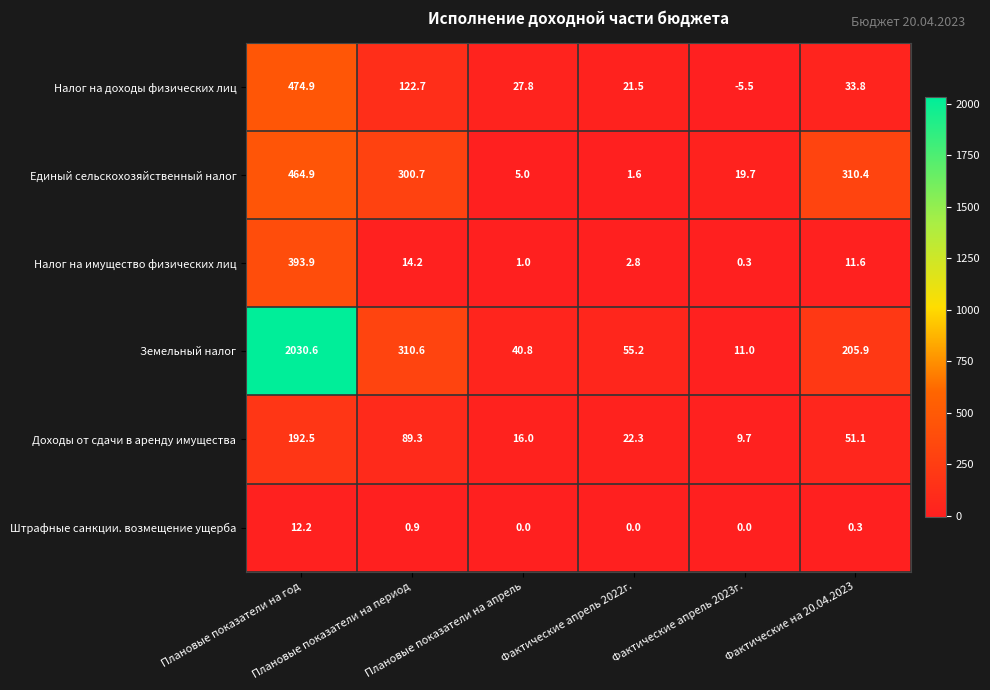

What is the sum of all Налог на имущество физических лиц values?

423.8